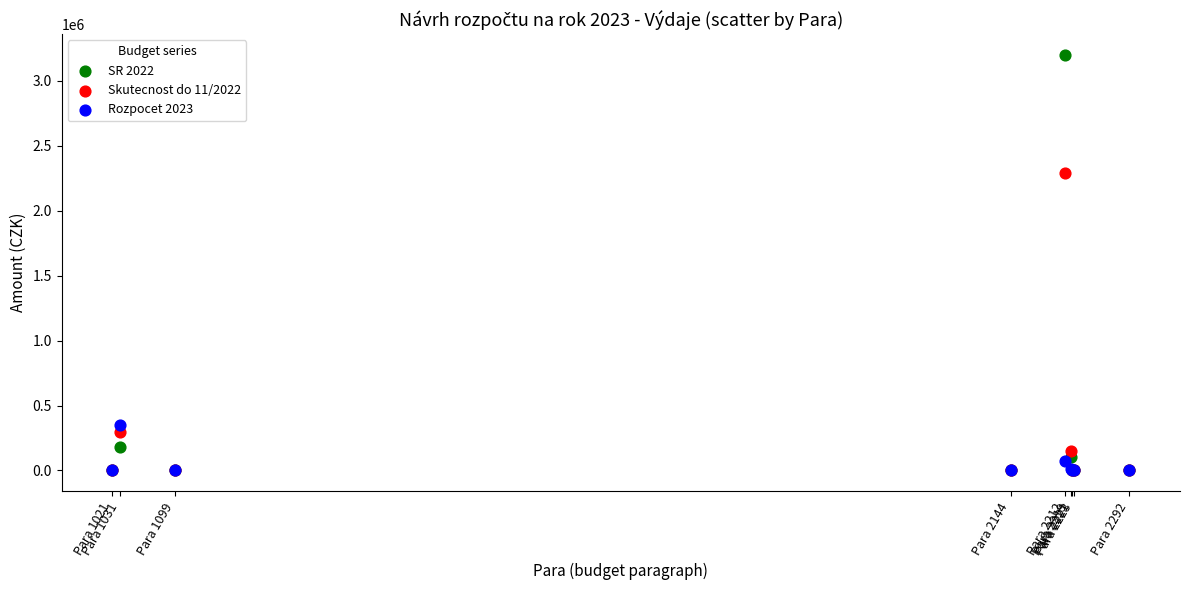

Across all series, what Y value is closest to 1600000?

2294499.6